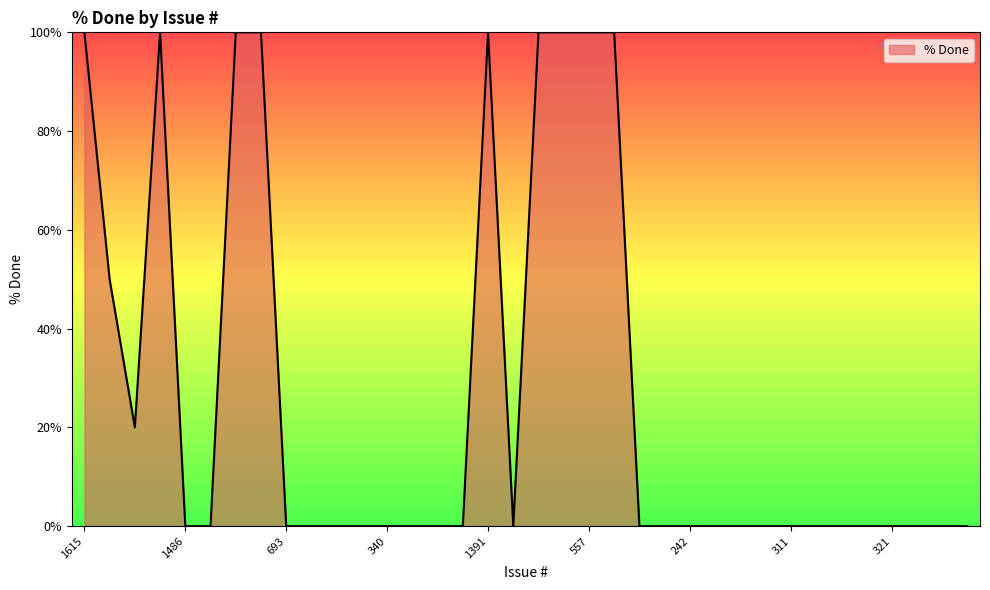

What is the greatest value displayed?

100